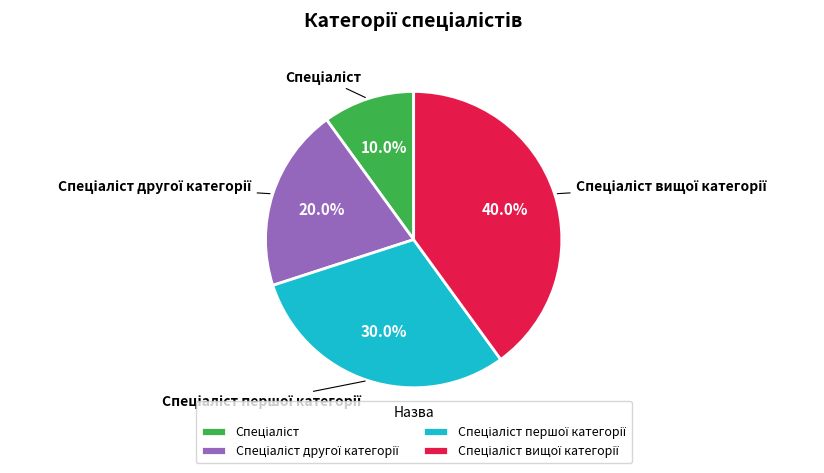

Is there any slice that represents more than half of the pie?

No